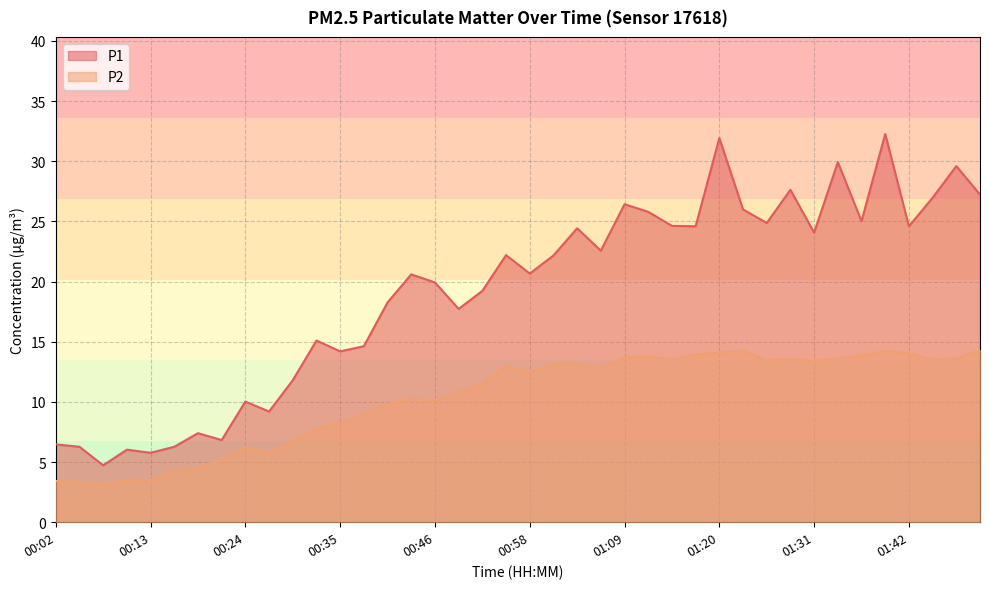

How many data points does each series have?

40